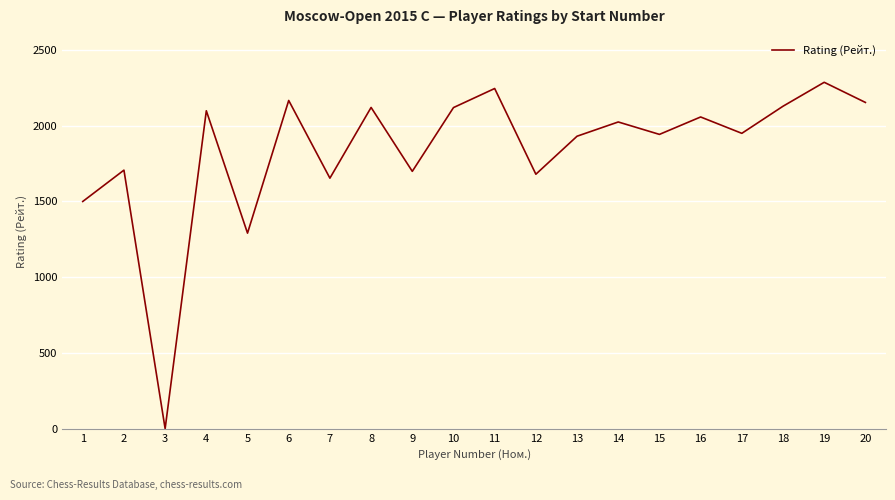

True or false: the data has more than 0 interior local peaks.

True